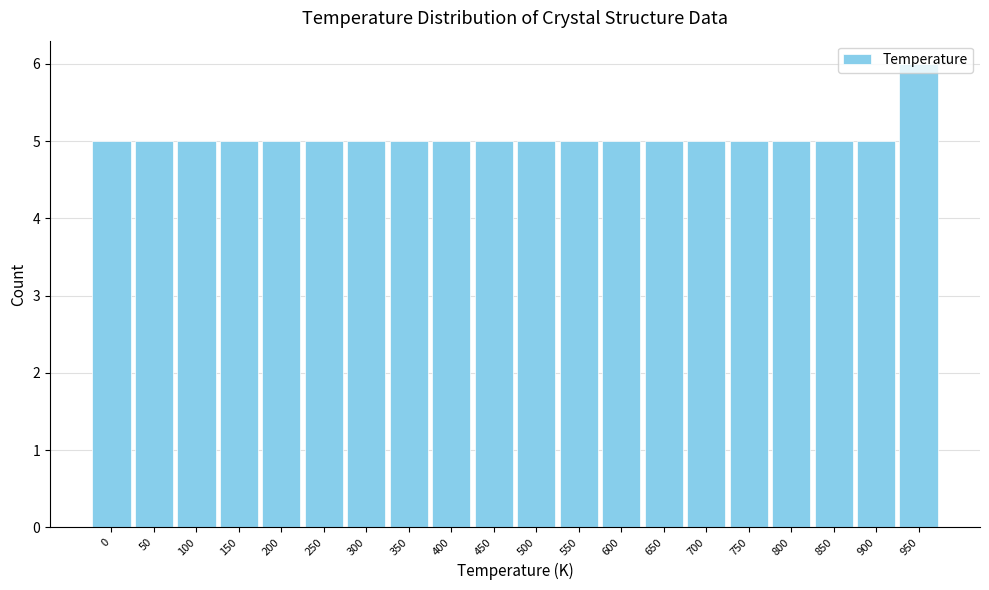

What is the approximate value at 400?

5